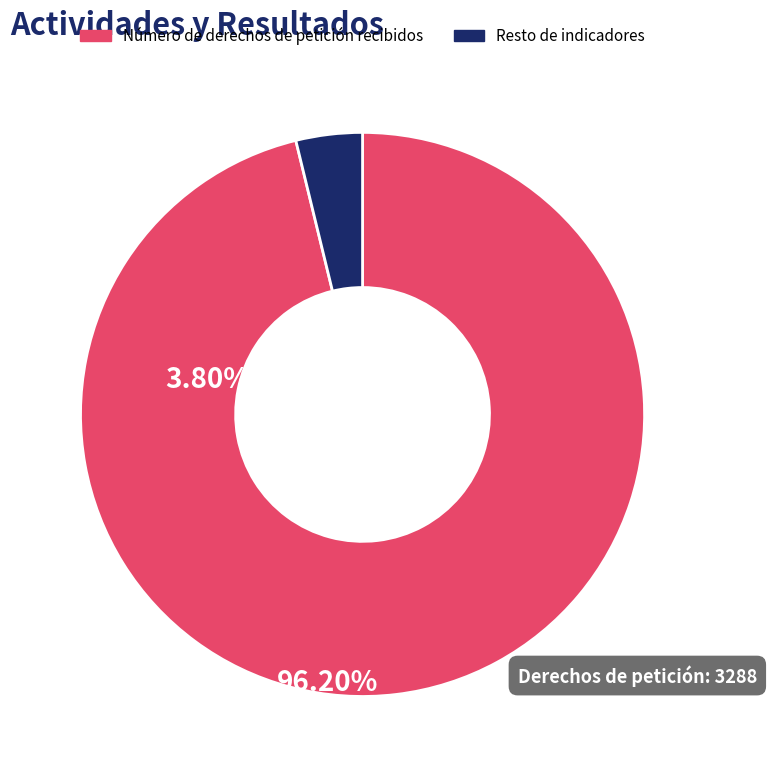

Count the number of slices in the pie.

2